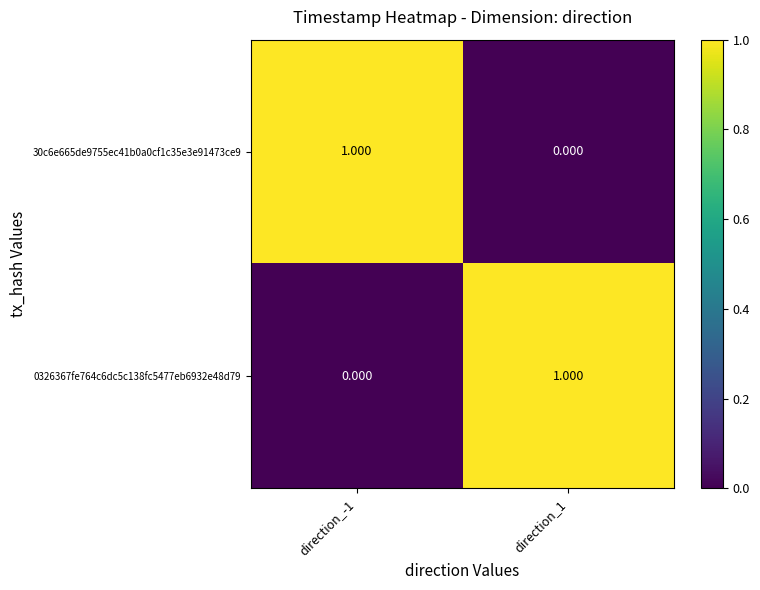

Is the value of 0326367fe764c6dc5c138fc5477eb6932e48d79 at direction_-1 greater than the value of 30c6e665de9755ec41b0a0cf1c35e3e91473ce9 at direction_-1?

No